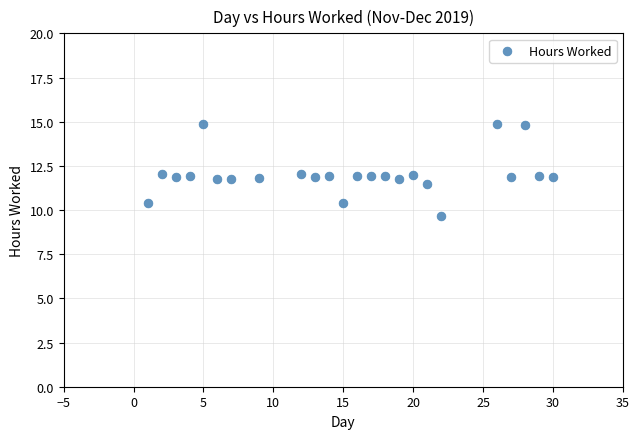

What is the range of X values (max minus min)?

29.0